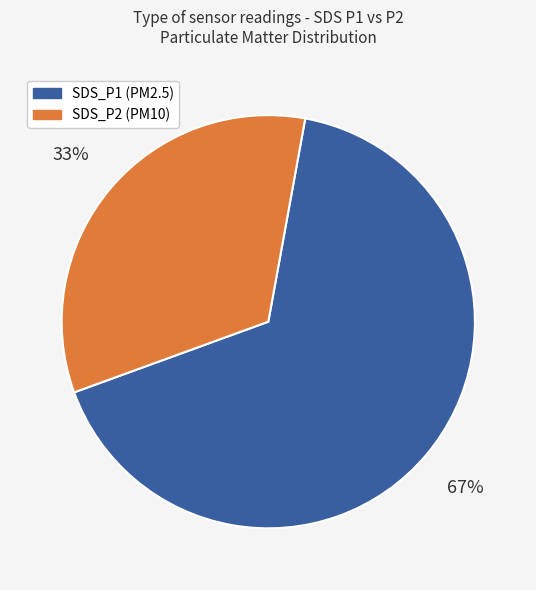

To the nearest percent, what is the average slice percentage?

50%